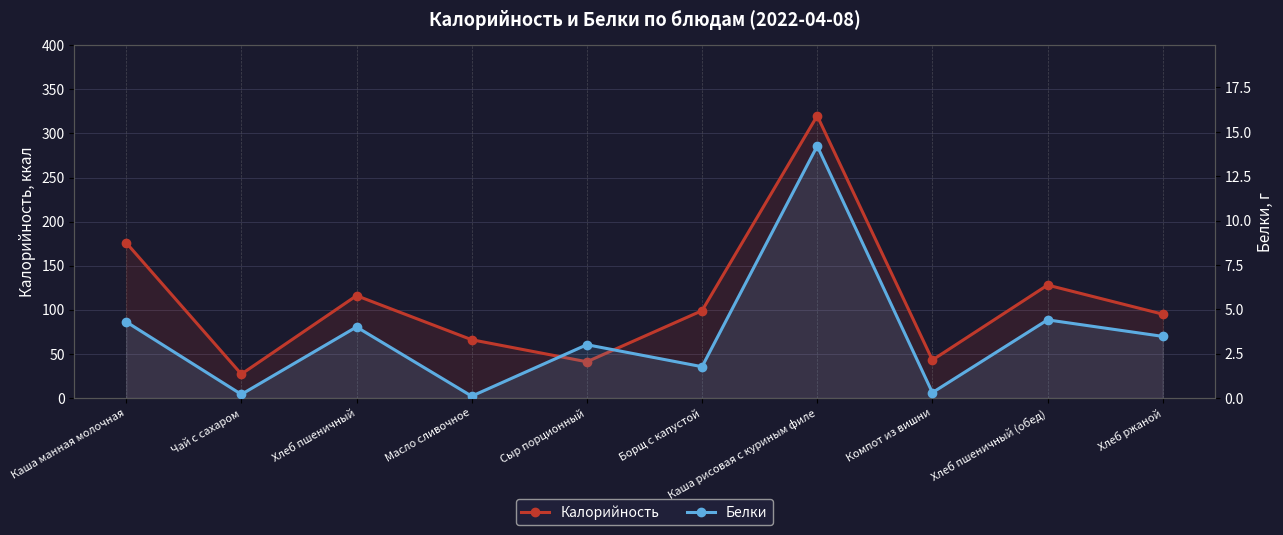

How many lines are shown in the chart?

2